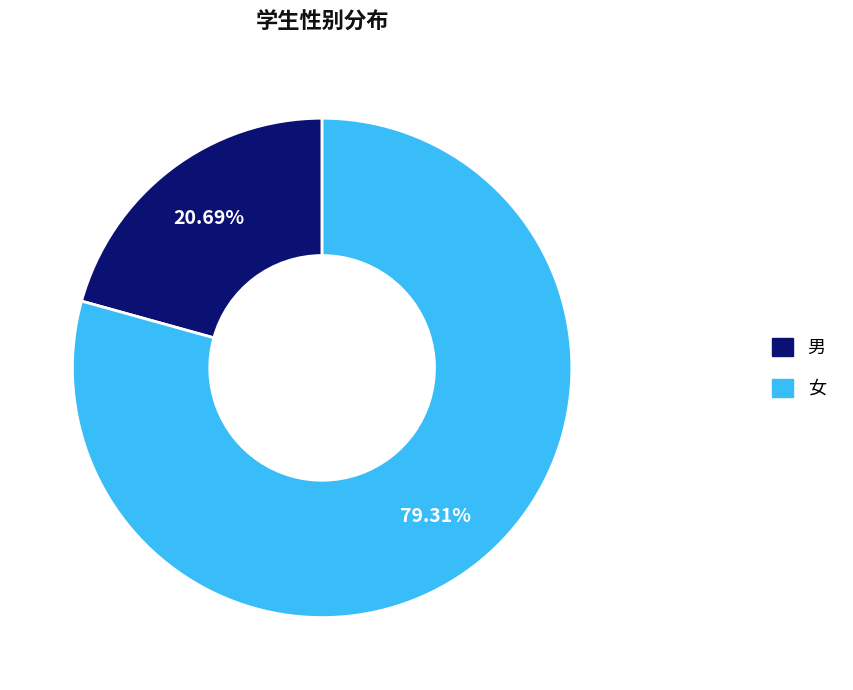

To the nearest percent, what is the average slice percentage?

50%